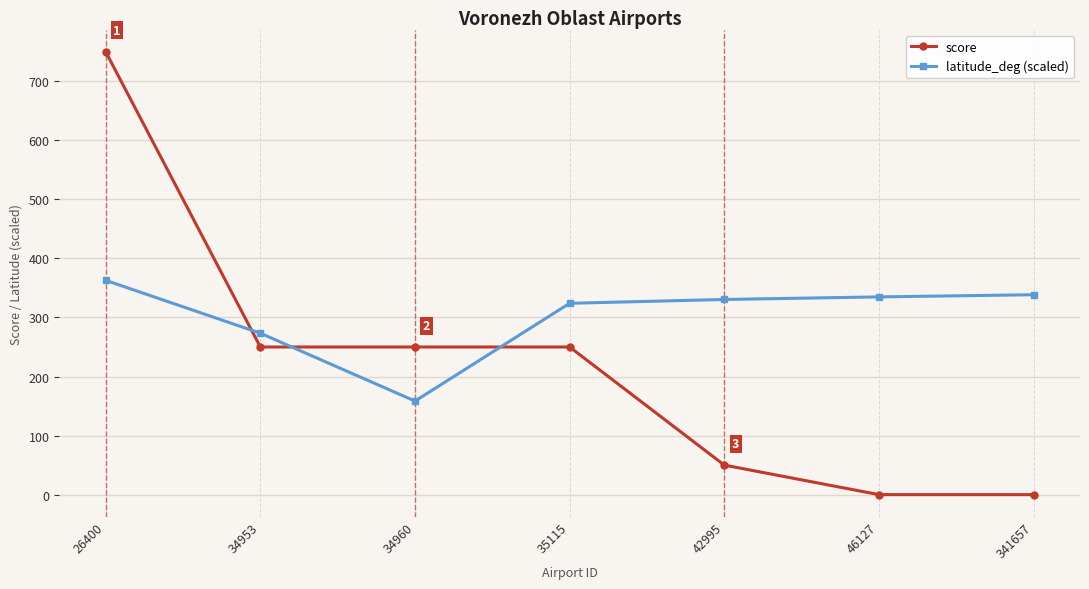

What is the sum of all score values?

1550.0